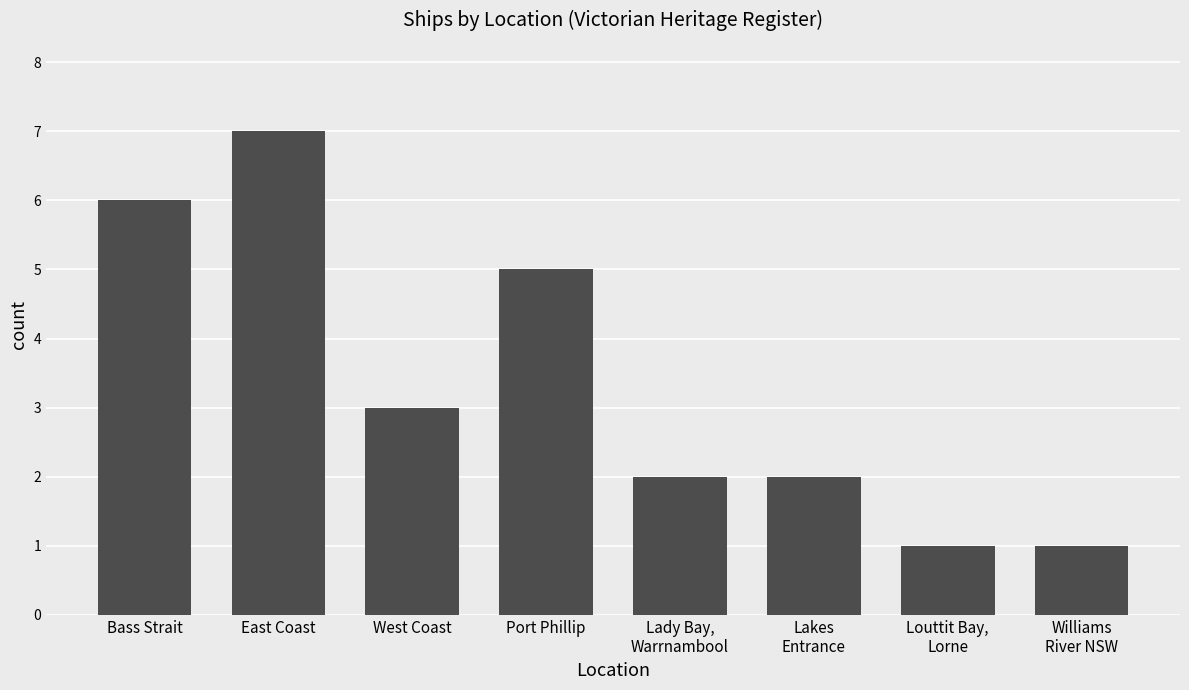

Are the bars horizontal?

No